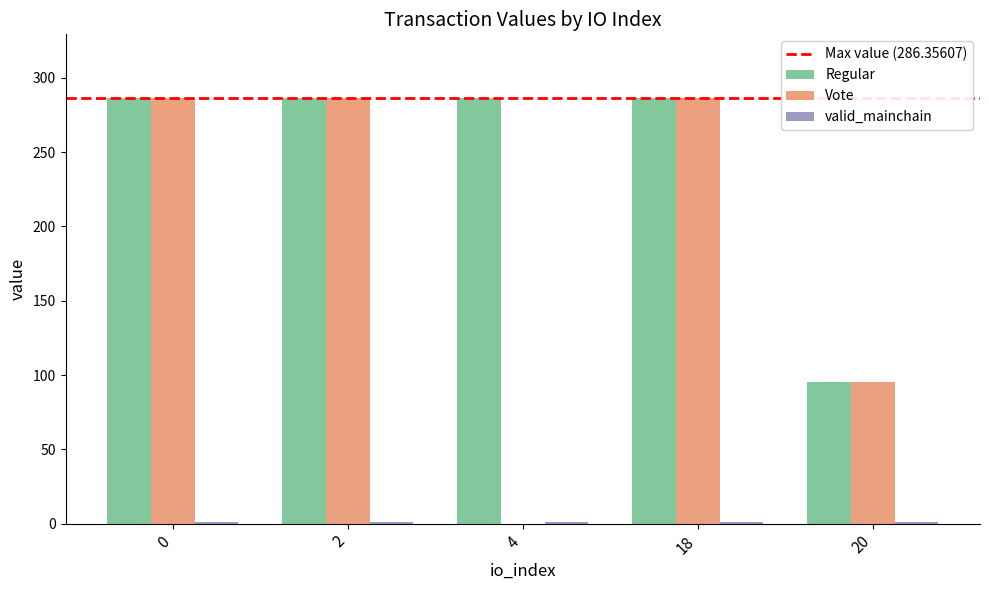

Which series has the largest total across all categories?

Regular